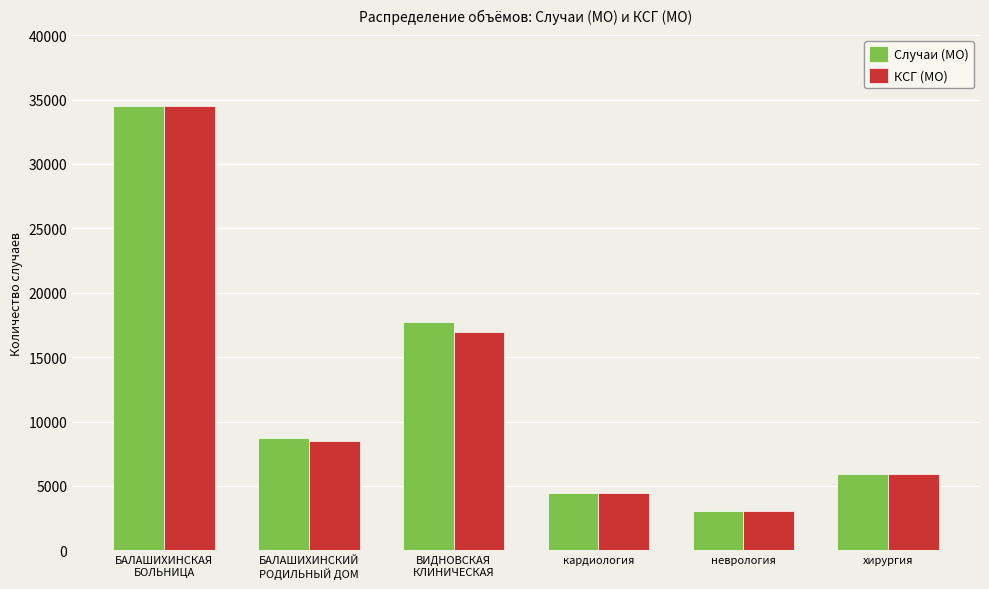

How many groups of bars are there?

6